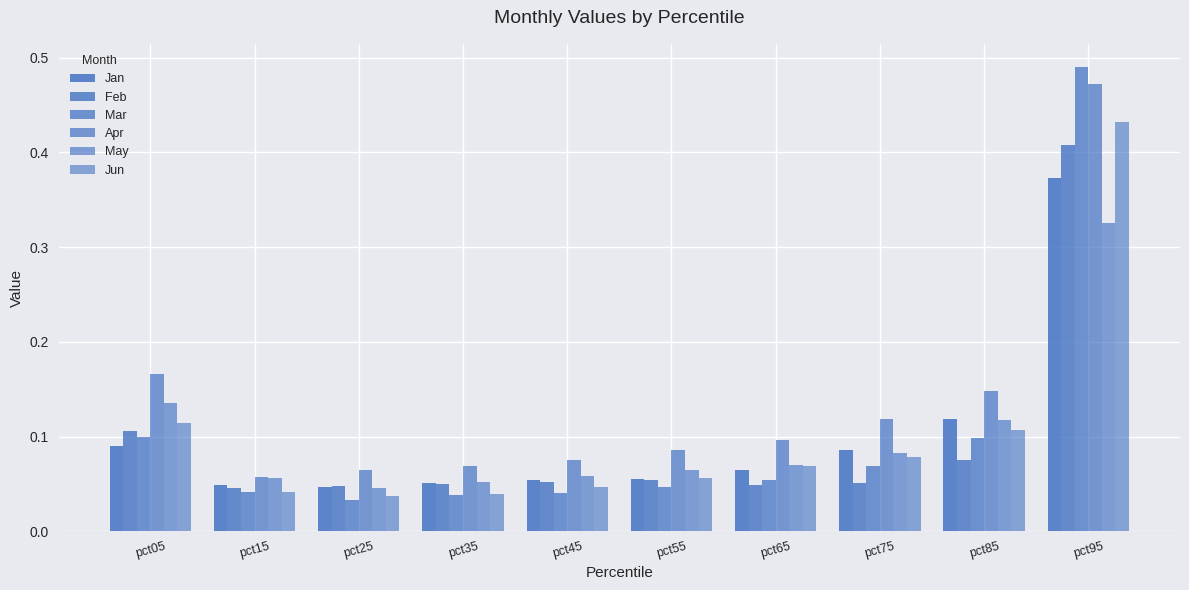

Is it true that May equals 0.1 at pct95?

False